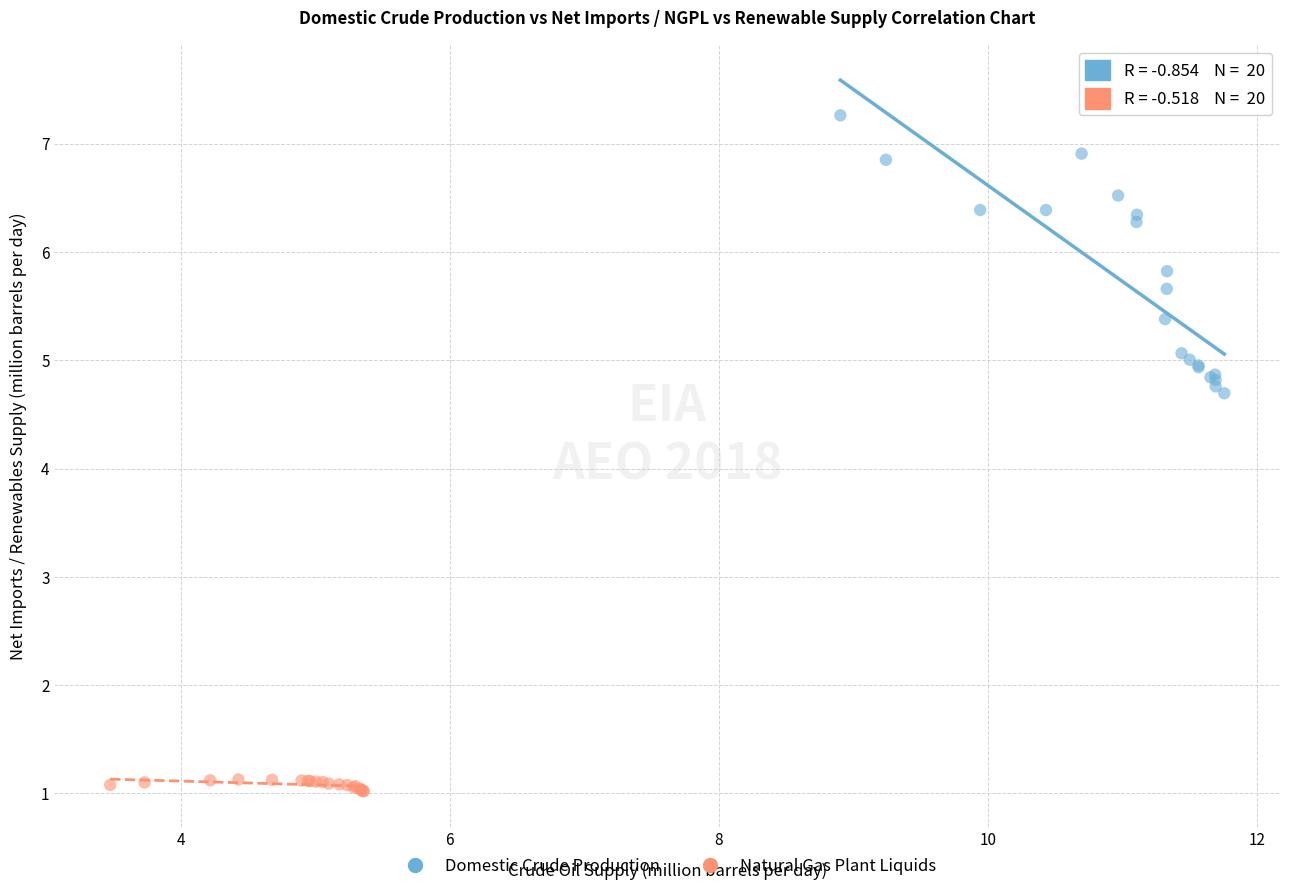

Which series has the largest Y range (max minus min)?

Domestic Crude Production